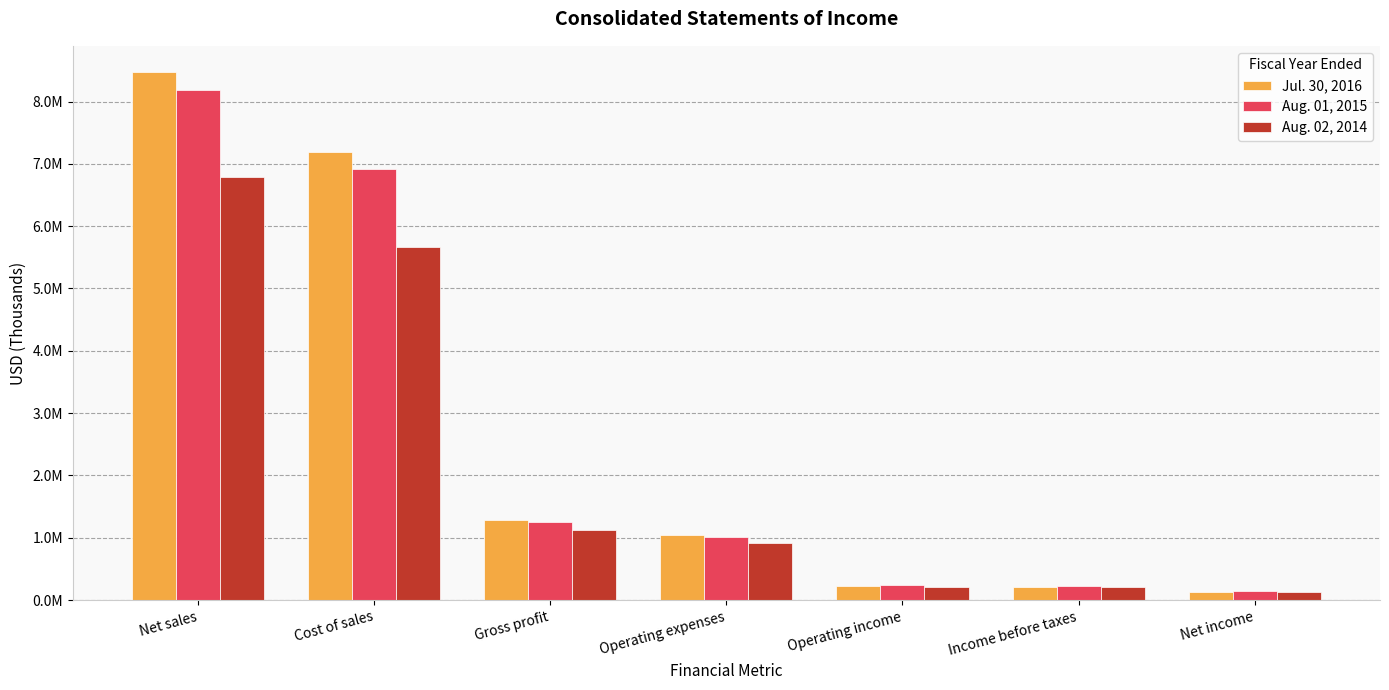

What are all the series names shown in the legend?

Jul. 30, 2016, Aug. 01, 2015, Aug. 02, 2014